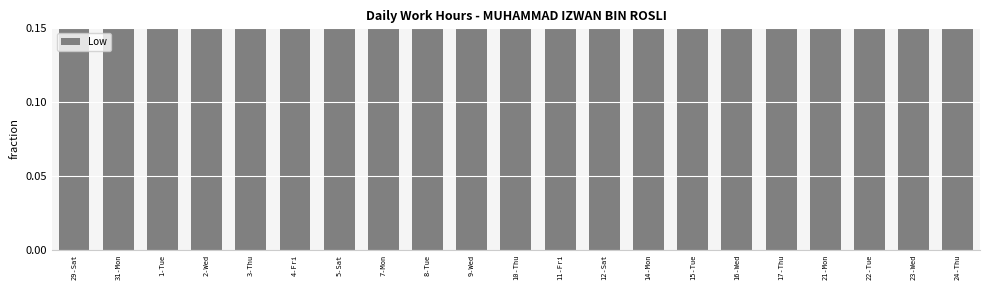

Which has a higher value, 23-Wed or 22-Tue?

22-Tue